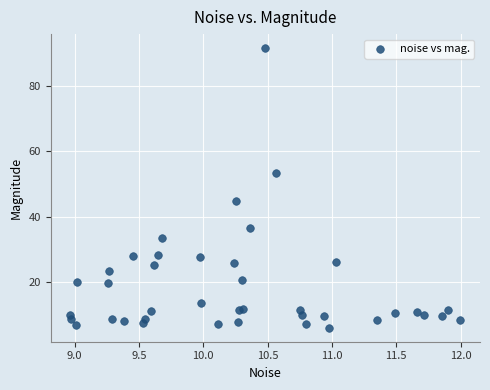

What Y value in the scatter plot is closest to 48?

44.7